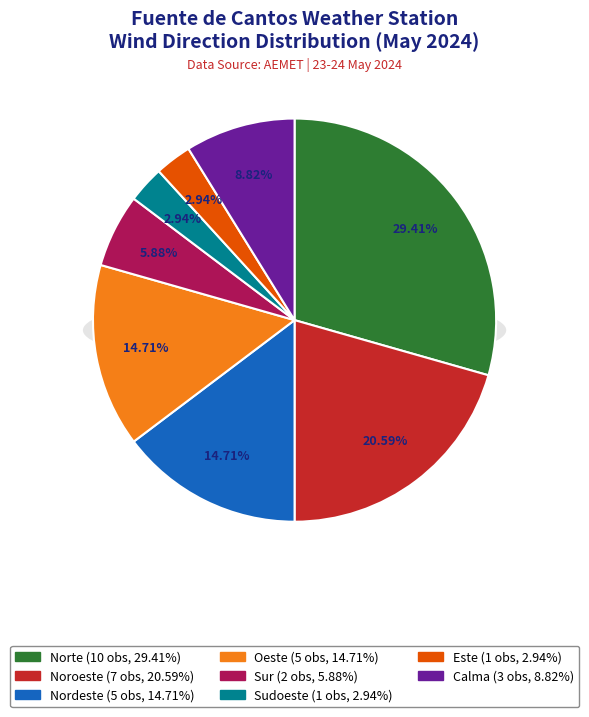

To the nearest percent, what is the average slice percentage?

12%